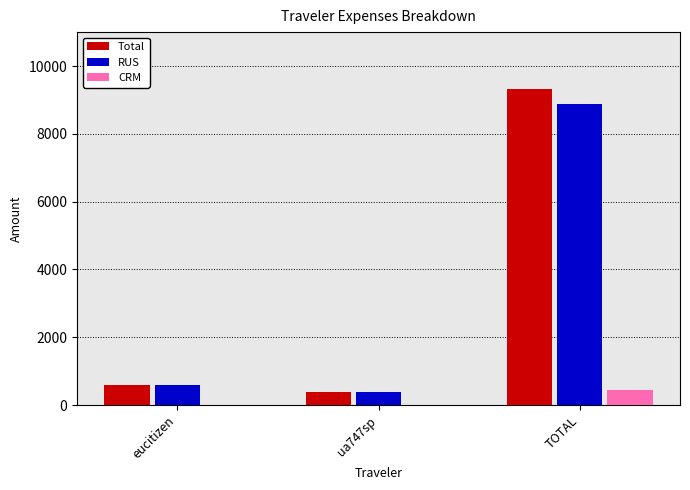

Reading left to right, list all the values displayed in this chart.

Total: 587.7	382.4	9329.6
RUS: 587.7	382.4	8888.1
CRM: 0.0	0.0	441.5